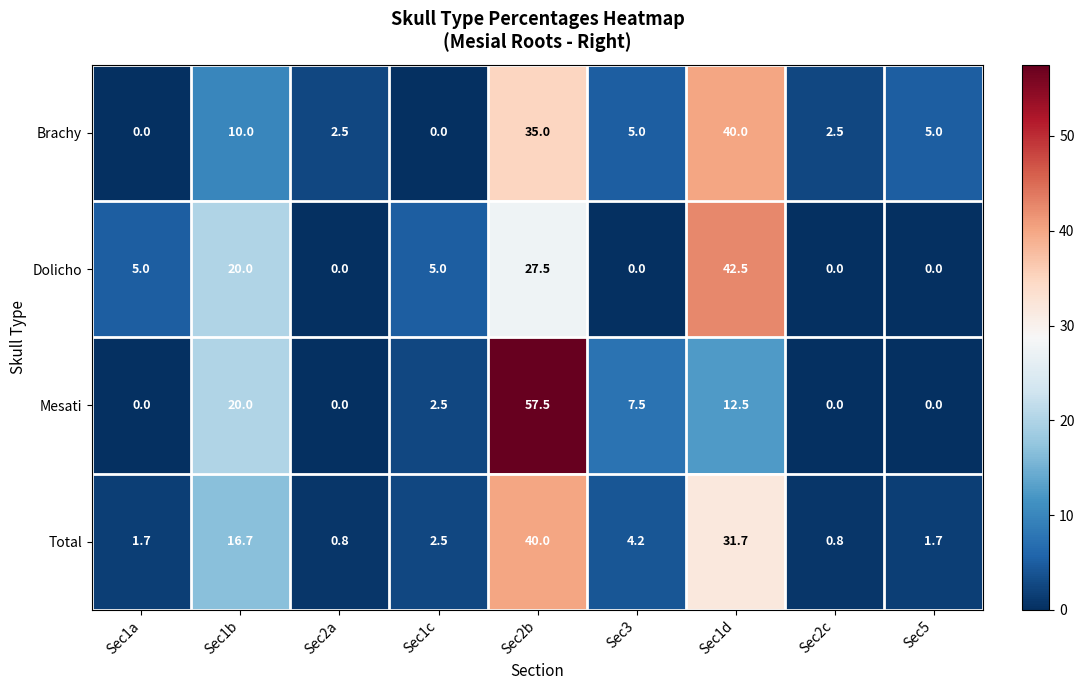

How many distinct data groups are displayed?

4